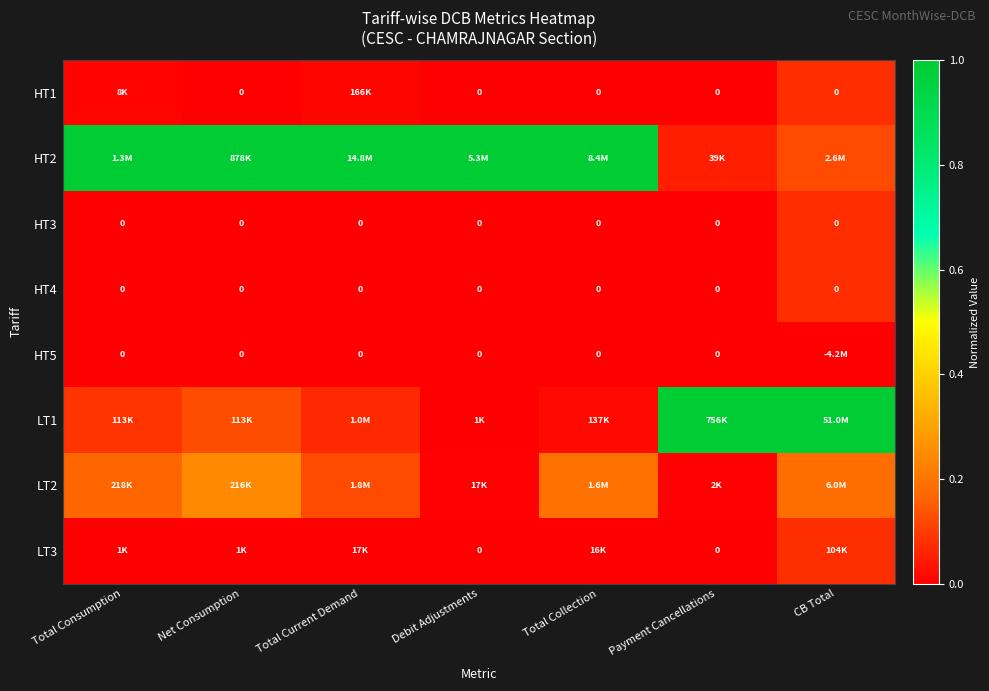

Between CB Total and Debit Adjustments, which is larger?

CB Total